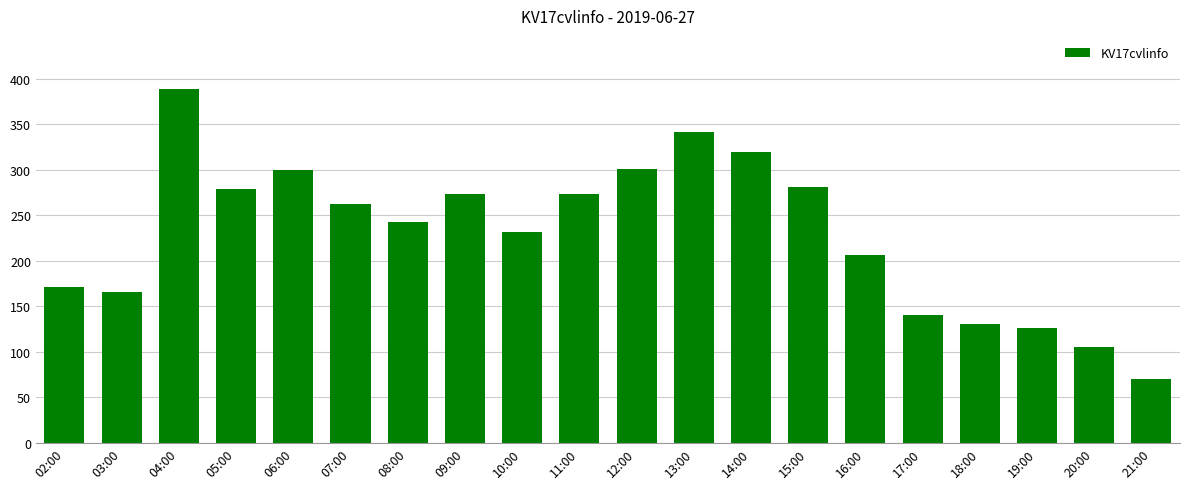

Is it true that the value at 14:00 is 571?

False